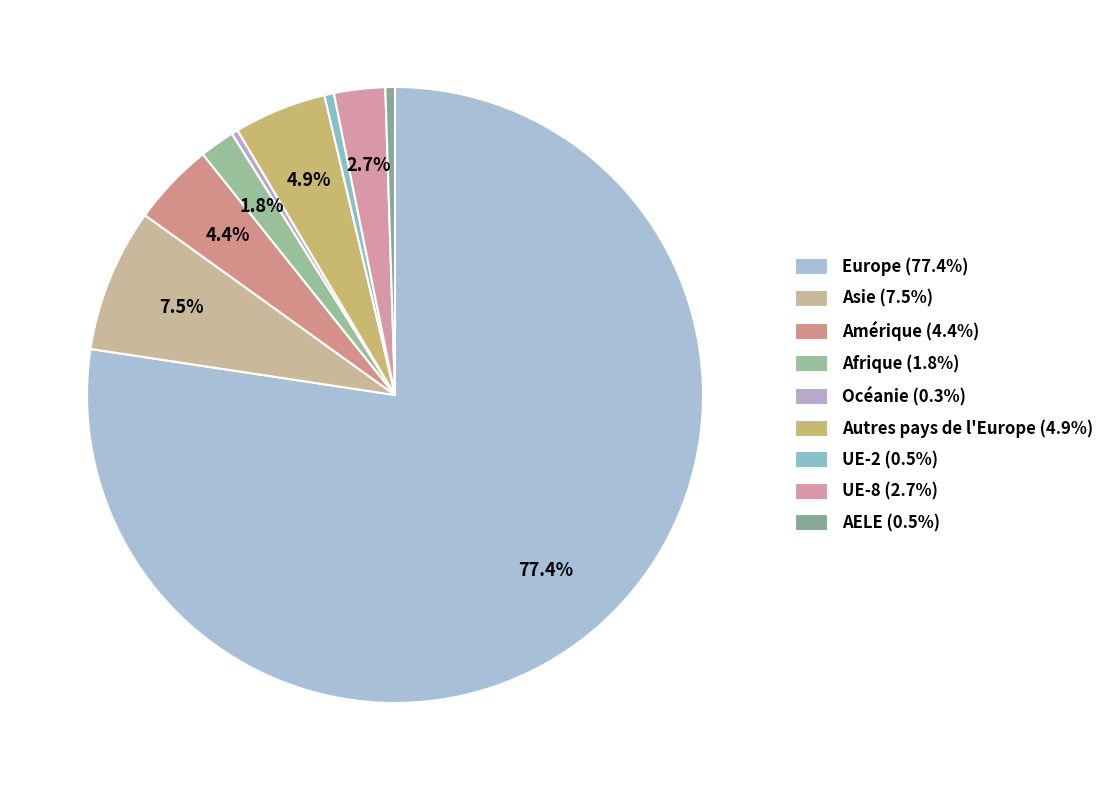

Rank the categories by value from highest to lowest.

Europe, Asie, Autres pays de l'Europe, Amérique, UE-8, Afrique, UE-2, AELE, Océanie